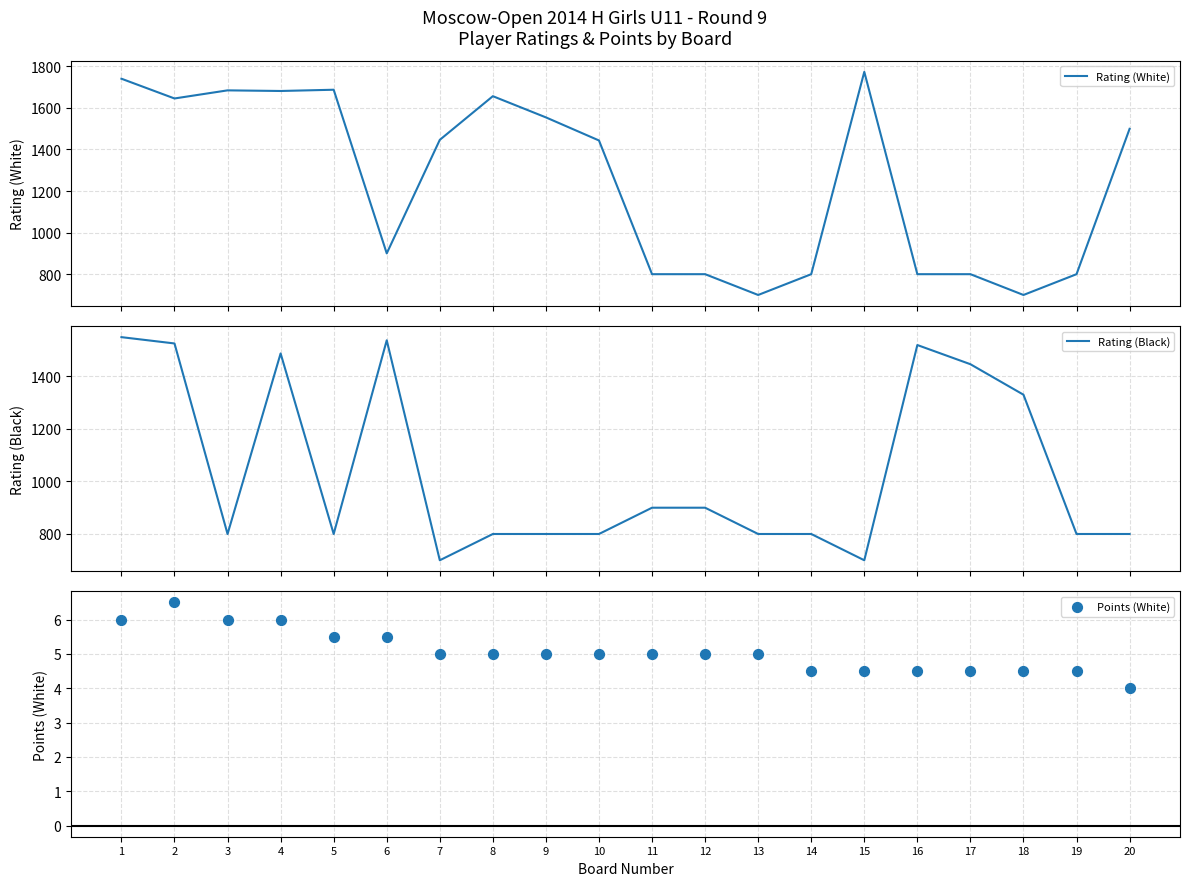

Is the value of Rating (White) at 19 greater than the value of Points (White) at 16?

Yes